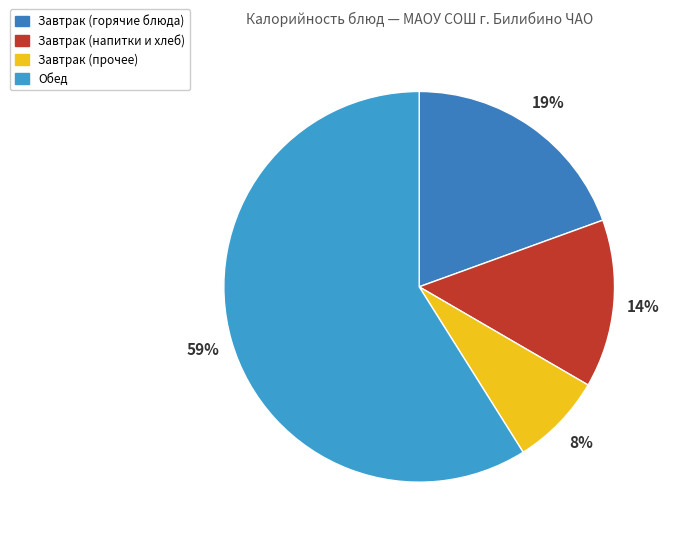

To the nearest percent, what is the average slice percentage?

25%